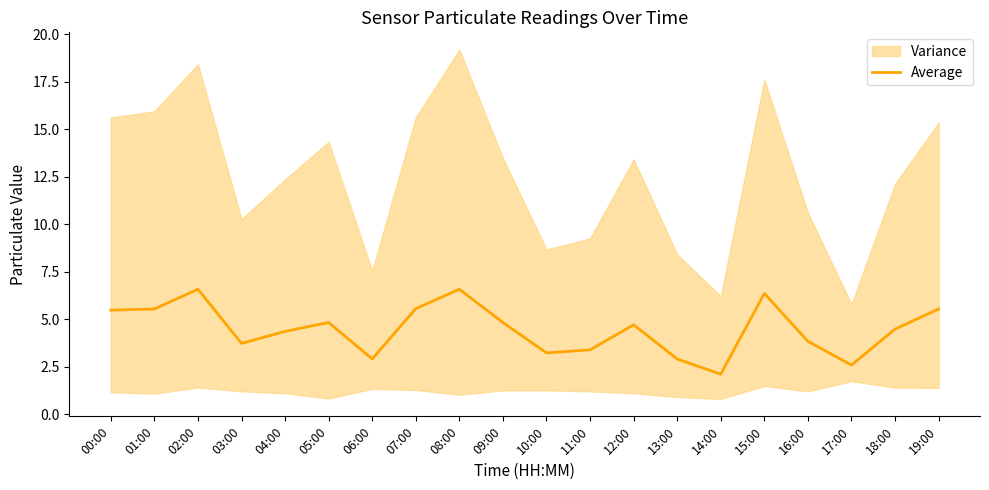

What position from the left is 06:00?

7